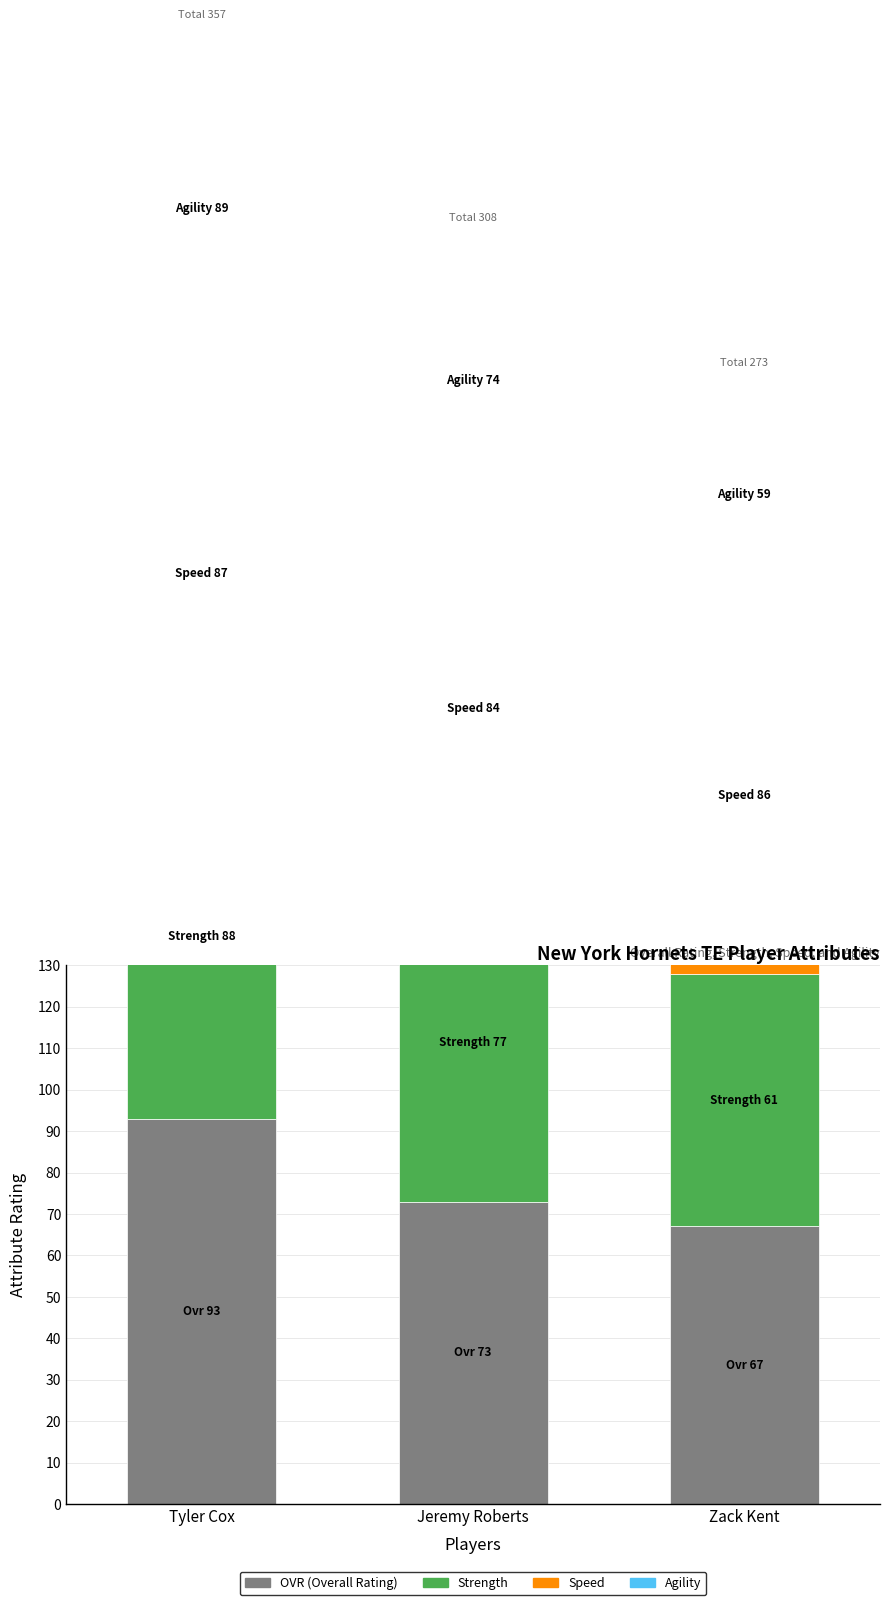

How many distinct data groups are displayed?

4